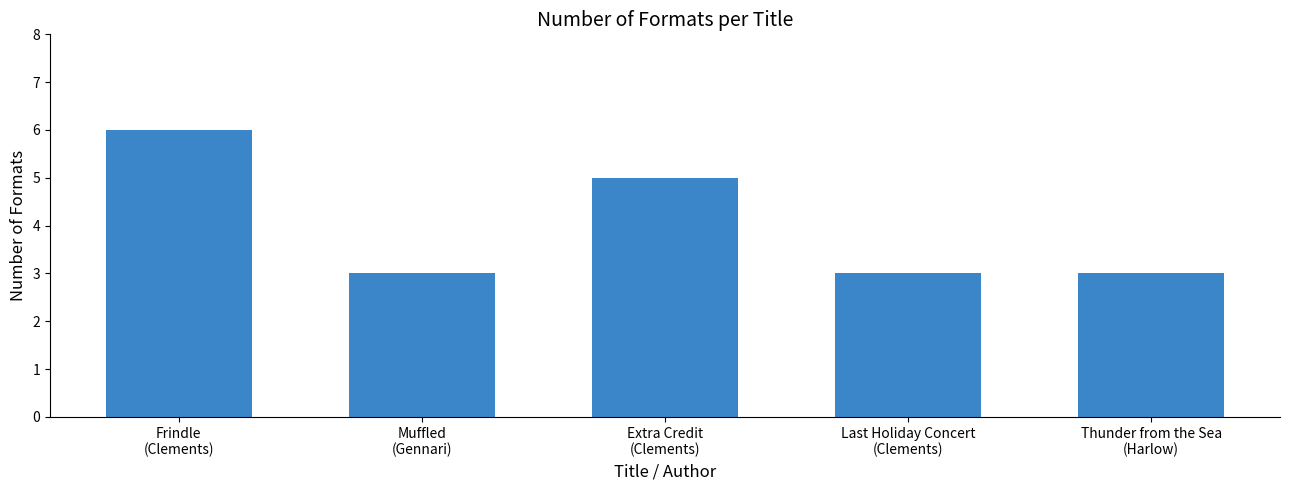

Approximately how many times larger is the value at Extra Credit
(Clements) compared to Thunder from the Sea
(Harlow)?

1.7